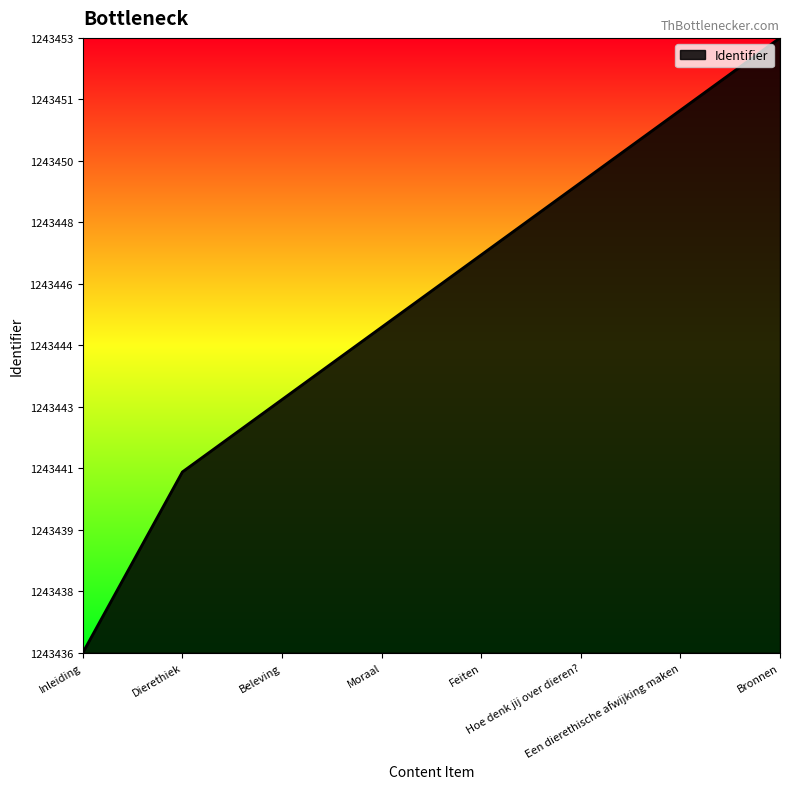

The chart shows a value of 0.2 at Moraal. True or false?

False